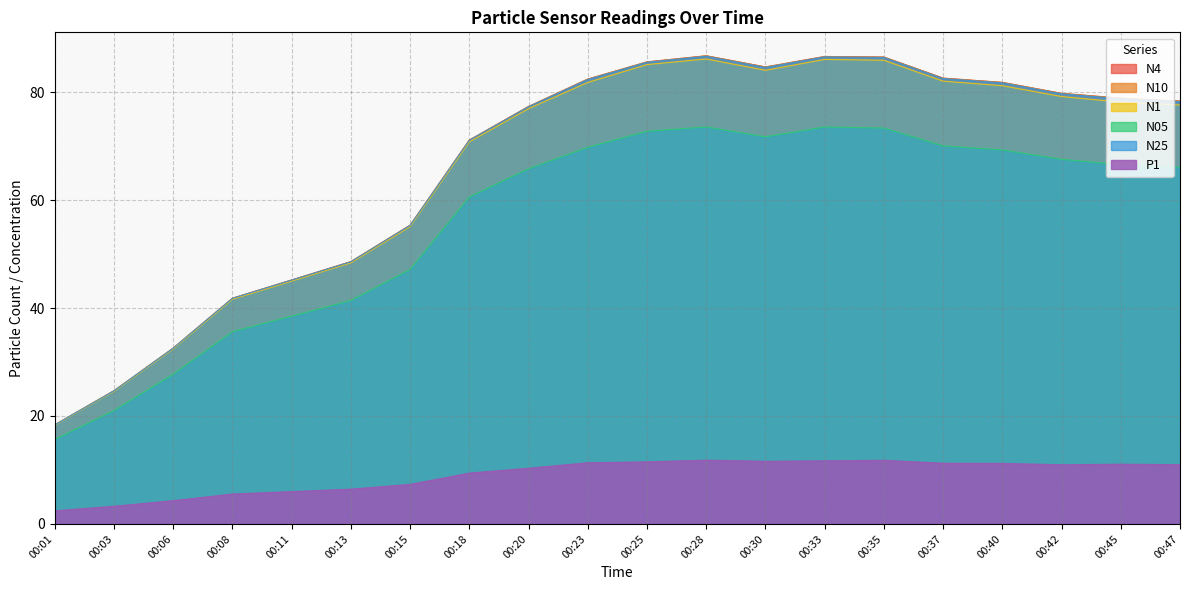

Rank the series by their maximum value, from highest to lowest.

N10, N4, N25, N1, N05, P1